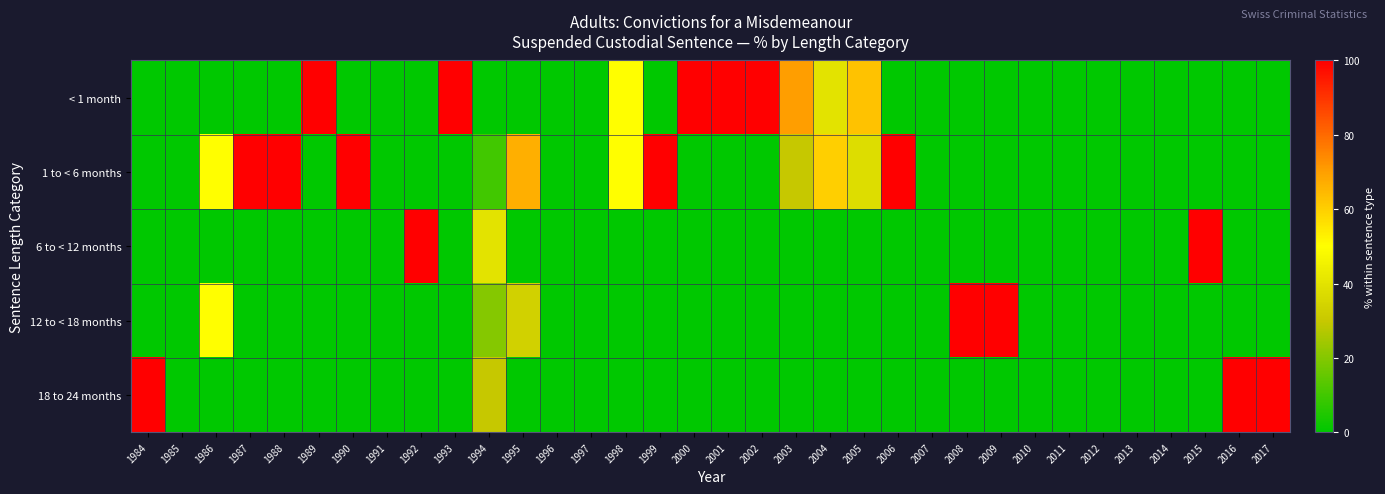

What is the greatest value displayed?

100.0